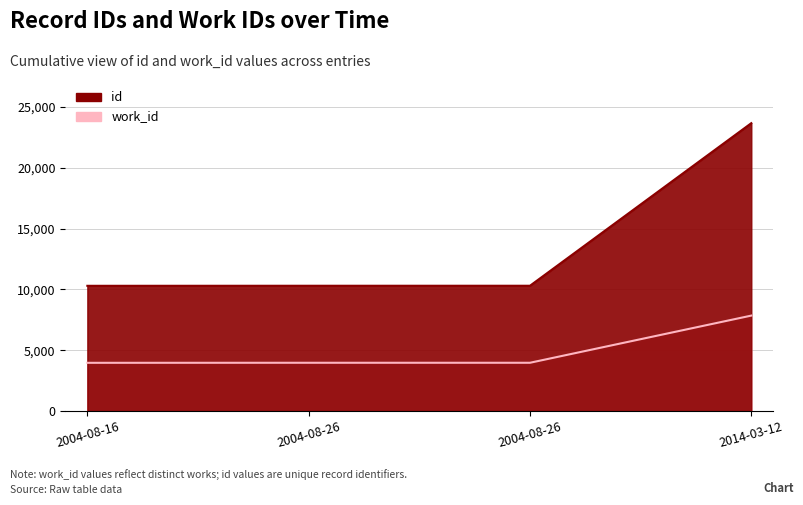

What is the label of the 3rd point from the left?

2004-08-26